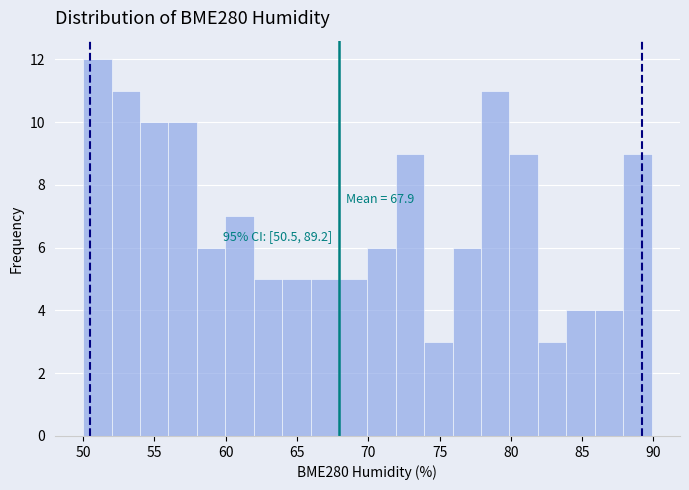

Around what value on the x-axis is the tallest bar? Give the approximate position of its centre, as read against the axis.

51.0